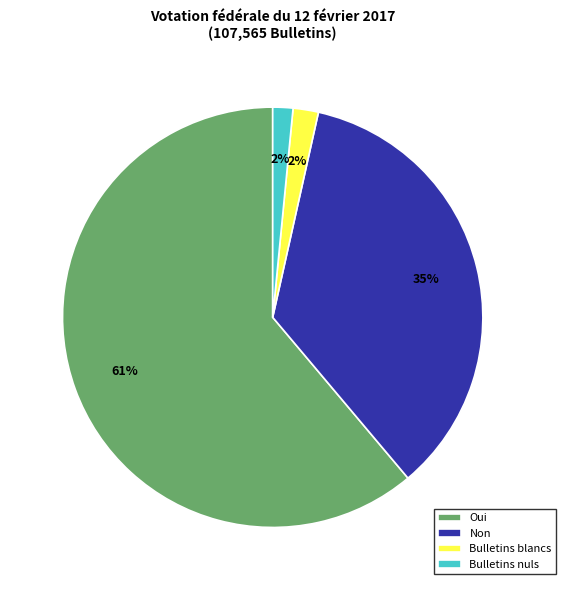

Is the sum of Non and Bulletins blancs greater than half?

No